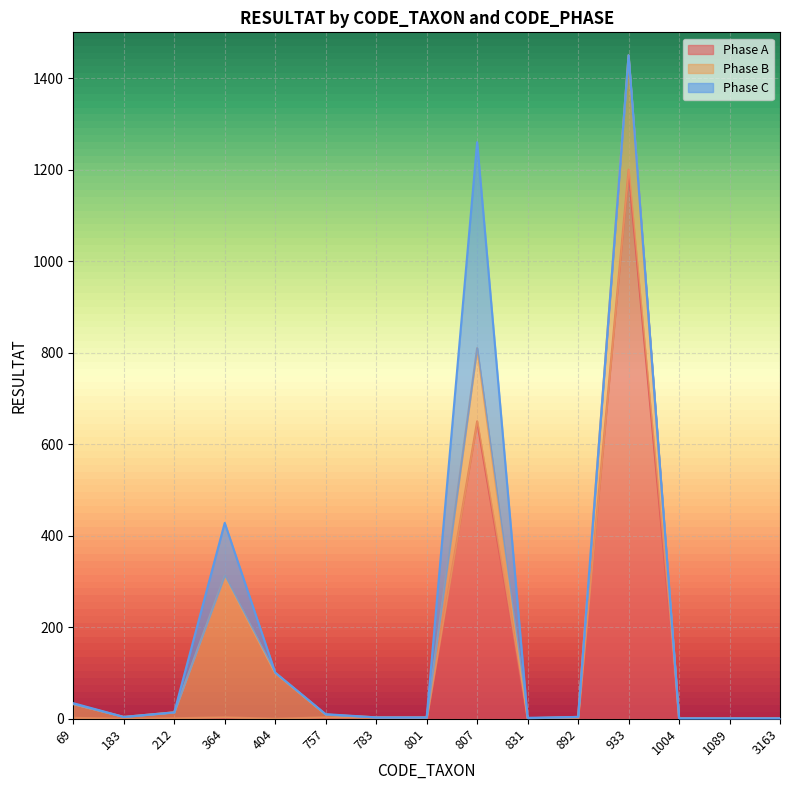

List the series in order of their overall mean, lowest first.

Phase C, Phase B, Phase A